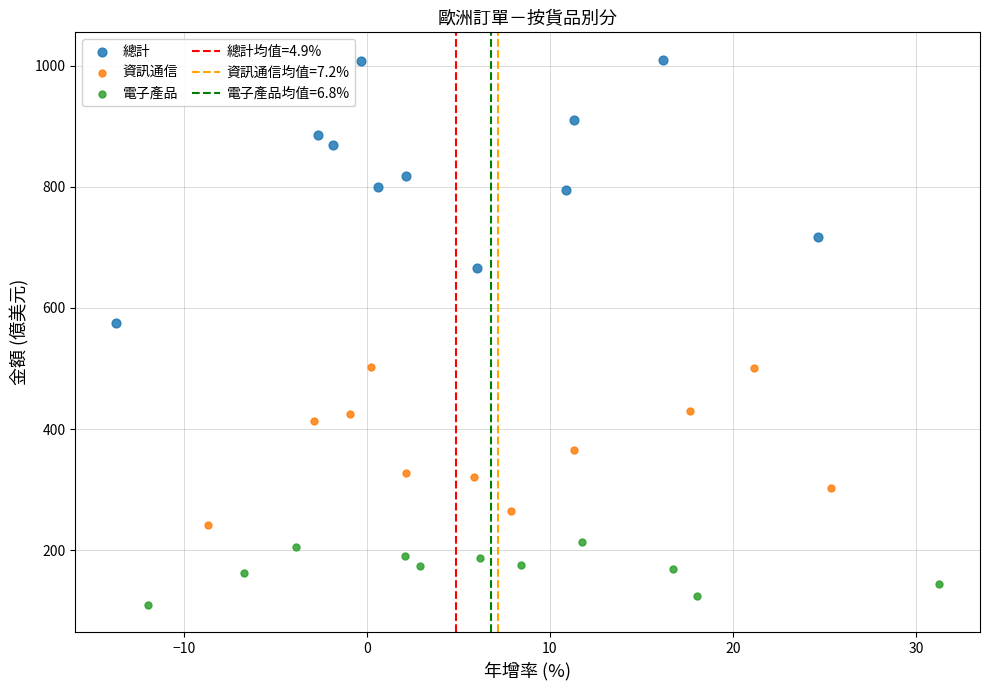

Which series has the largest Y range (max minus min)?

總計